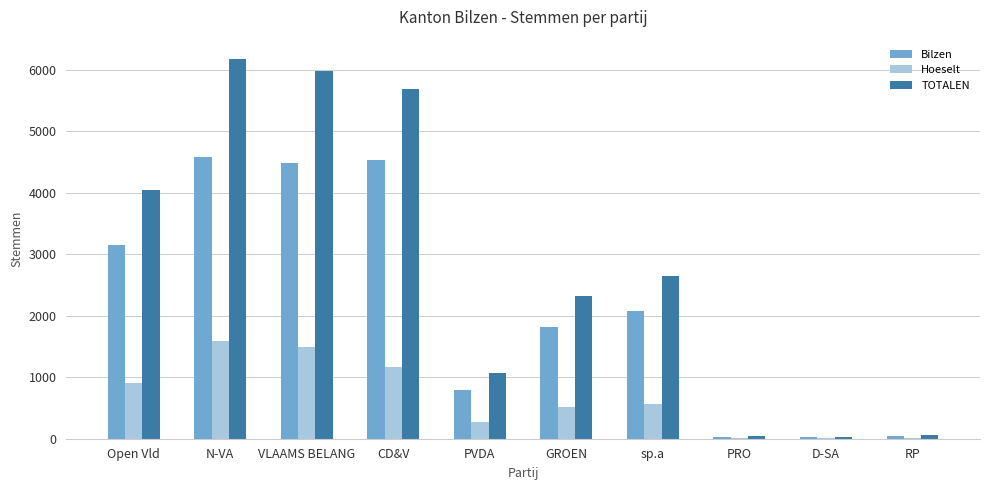

What is the difference between the Hoeselt values at PVDA and D-SA?

270